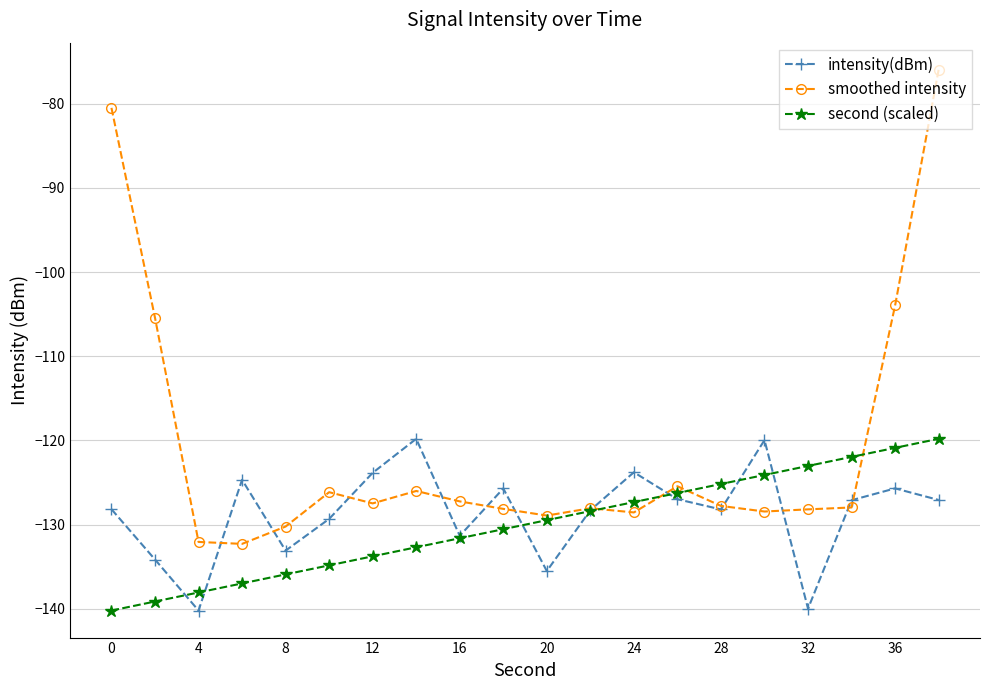

Which series has the largest range (max minus min)?

smoothed intensity